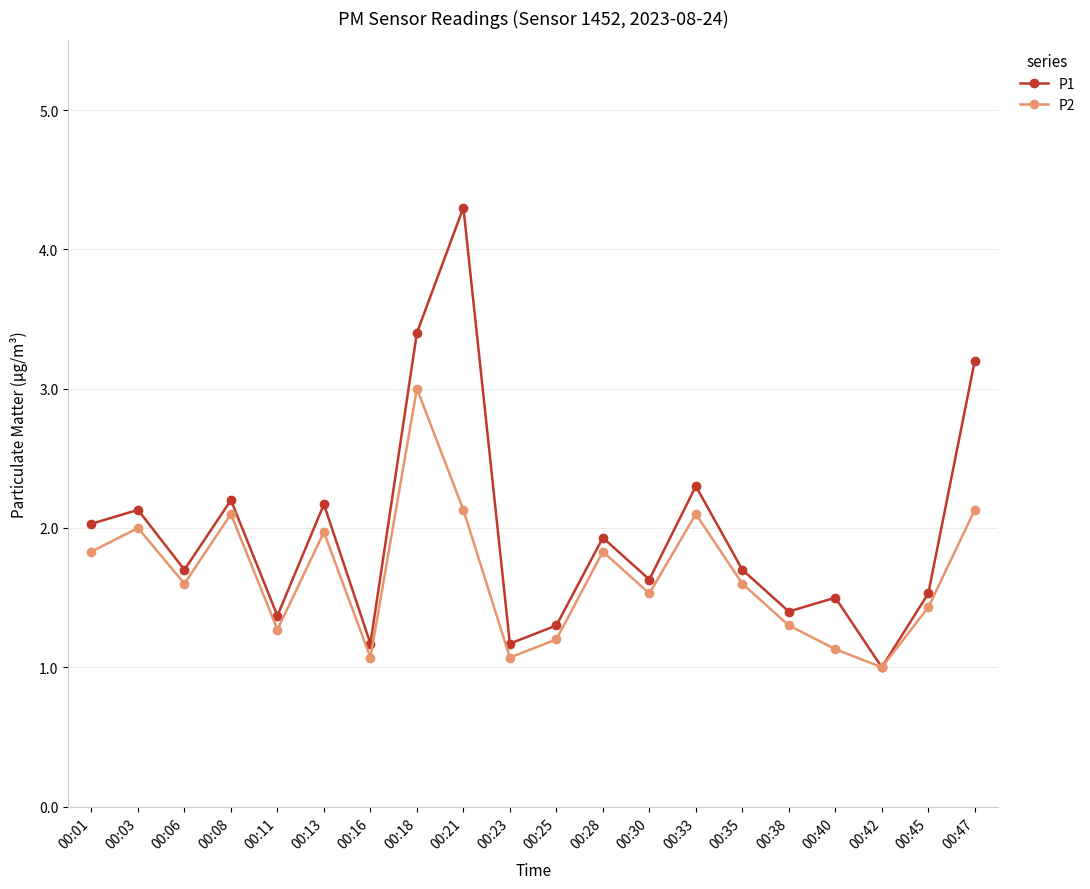

In P2, how many points are higher than both neighbors (excluding endpoints)?

6